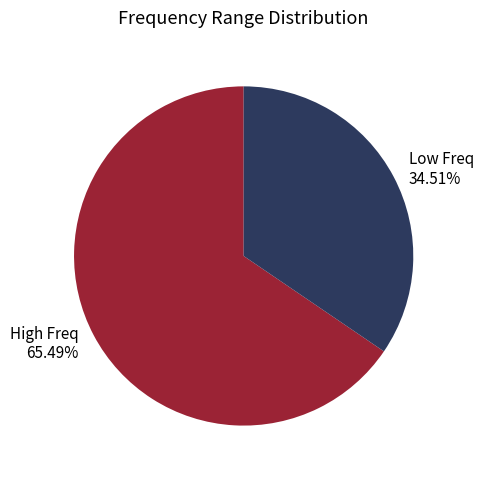

Count the number of slices in the pie.

2